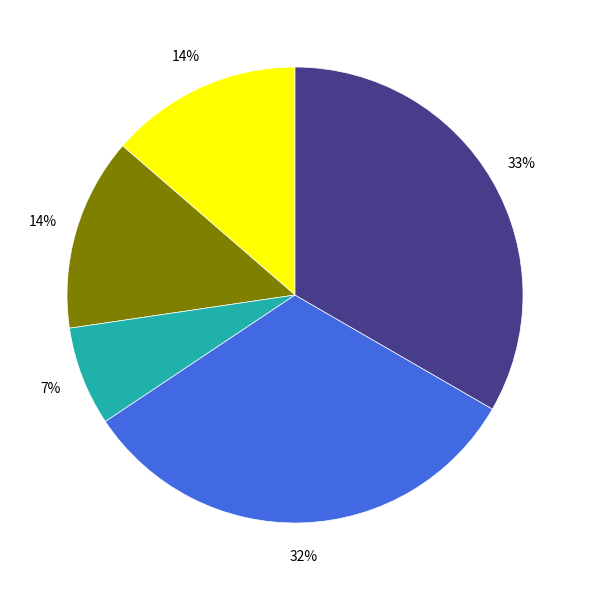

To the nearest percent, what is the average slice percentage?

20%